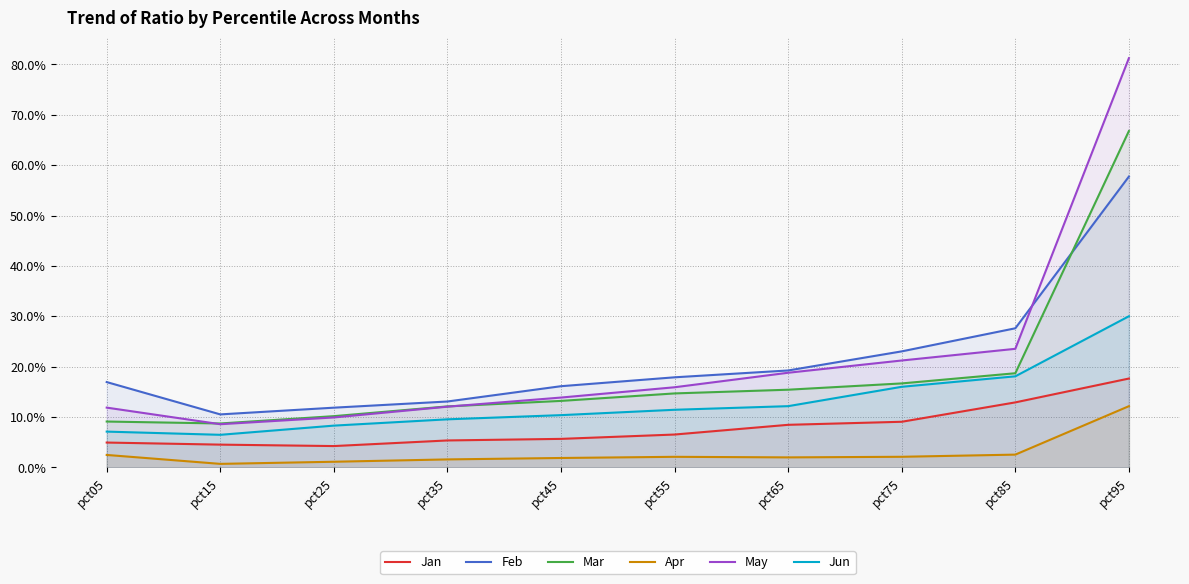

What is the spread (max minus min) of values at pct15?

0.1